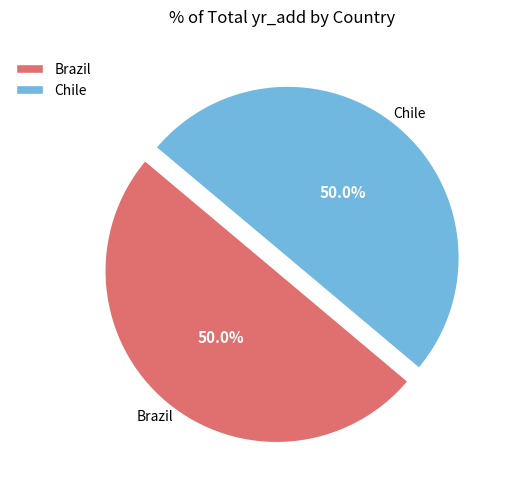

Is it true that Brazil is 50% of the pie?

True